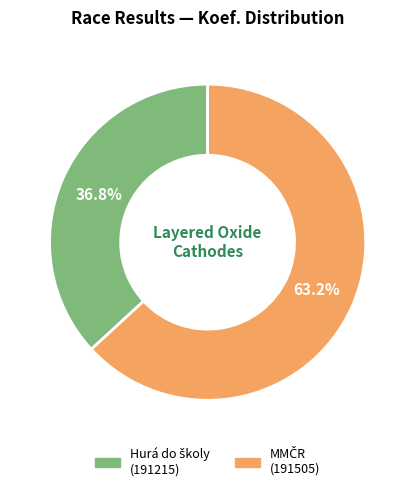

How many slices are in this pie chart?

2